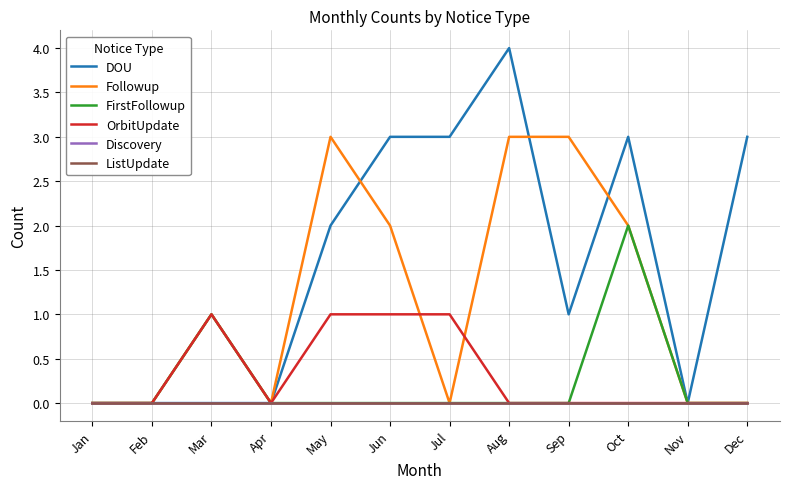

Rank the series at Jul from highest to lowest value.

DOU, OrbitUpdate, Followup, FirstFollowup, Discovery, ListUpdate